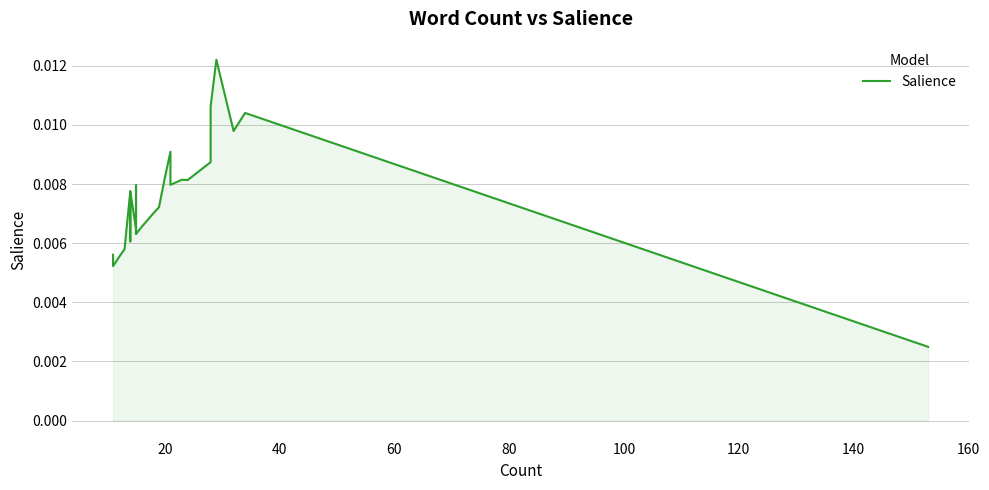

Does the chart display data point markers on the line(s)?

No